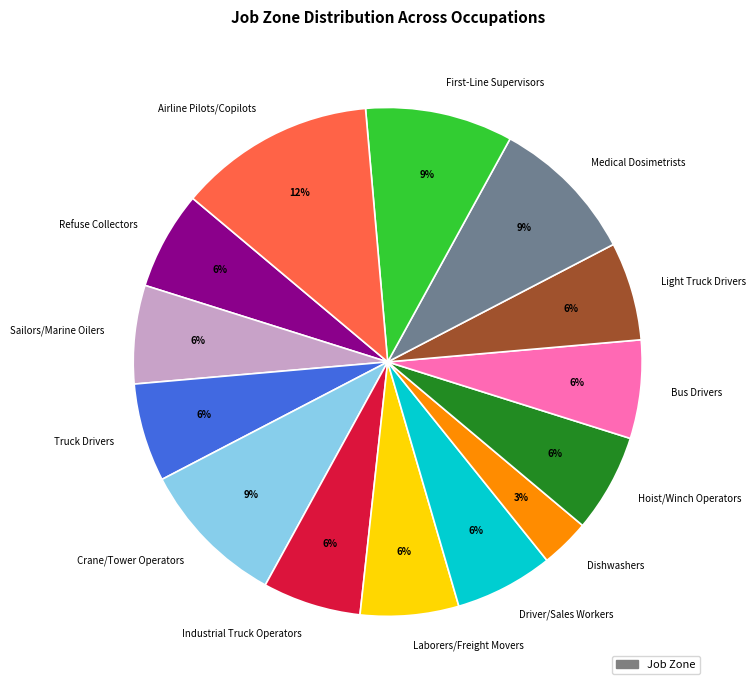

Between Truck Drivers and Crane/Tower Operators, which is larger?

Crane/Tower Operators